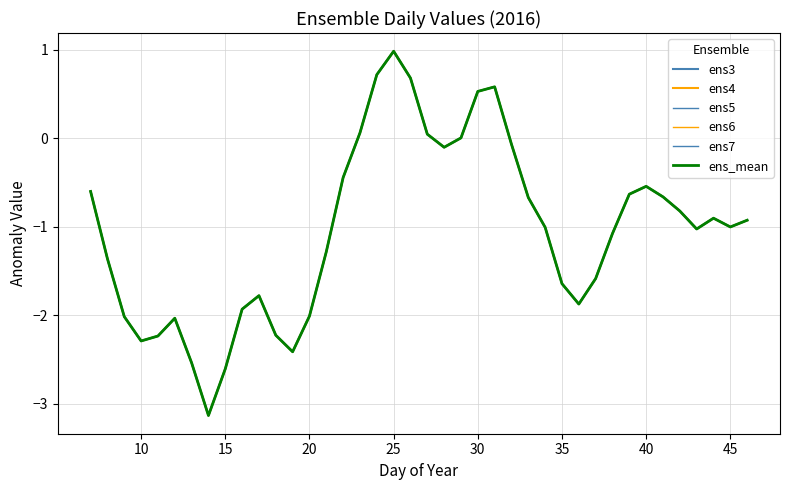

Does the chart display data point markers on the line(s)?

No